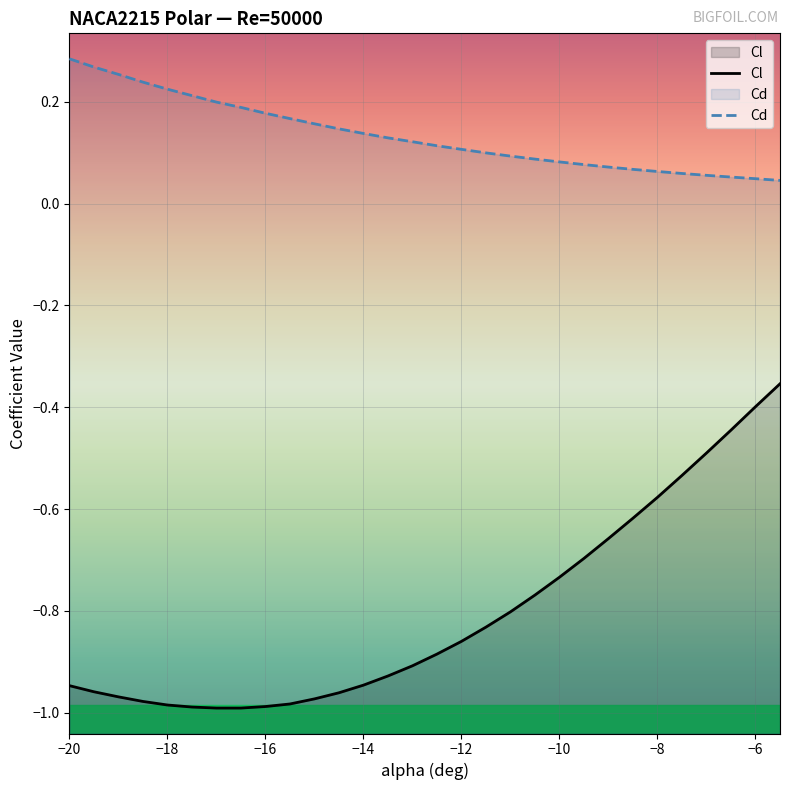

Reading left to right, transcribe all the data shown in this chart.

Cl: -20=-0.9	-19.5=-1.0	-19=-1.0	-18.5=-1.0	-18=-1.0	-17.5=-1.0	-17=-1.0	-16.5=-1.0	-16=-1.0	-15.5=-1.0	-15=-1.0	-14.5=-1.0	-14=-0.9	-13.5=-0.9	-13=-0.9	-12.5=-0.9	-12=-0.9	-11.5=-0.8	-11=-0.8	-10.5=-0.8	-10=-0.7	-9.5=-0.7	-9=-0.7	-8.5=-0.6	-8=-0.6	-7.5=-0.5	-7=-0.5	-6.5=-0.4	-6=-0.4	-5.5=-0.4
Cd: -20=0.3	-19.5=0.3	-19=0.3	-18.5=0.2	-18=0.2	-17.5=0.2	-17=0.2	-16.5=0.2	-16=0.2	-15.5=0.2	-15=0.2	-14.5=0.1	-14=0.1	-13.5=0.1	-13=0.1	-12.5=0.1	-12=0.1	-11.5=0.1	-11=0.1	-10.5=0.1	-10=0.1	-9.5=0.1	-9=0.1	-8.5=0.1	-8=0.1	-7.5=0.1	-7=0.1	-6.5=0.1	-6=0.0	-5.5=0.0